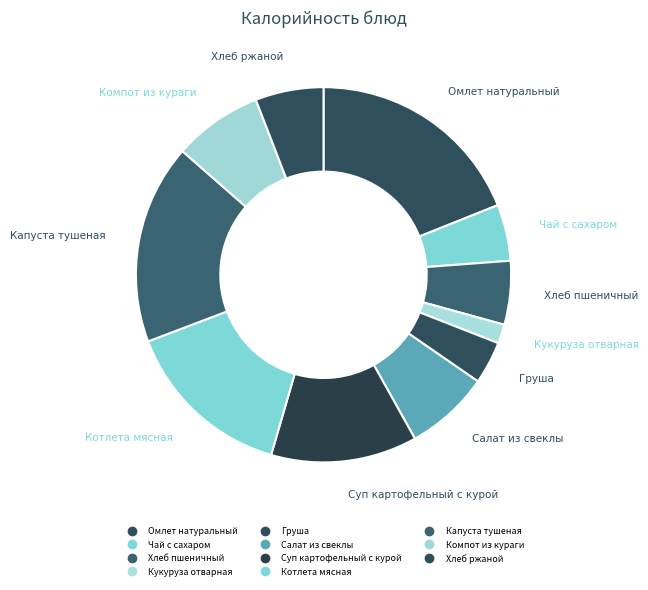

To the nearest percent, what portion does Салат из свеклы represent?

7%